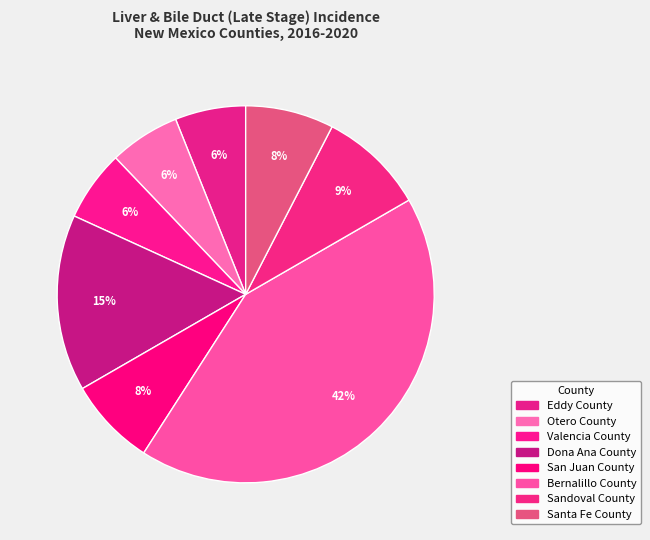

Is it true that Sandoval County is 9% of the pie?

True